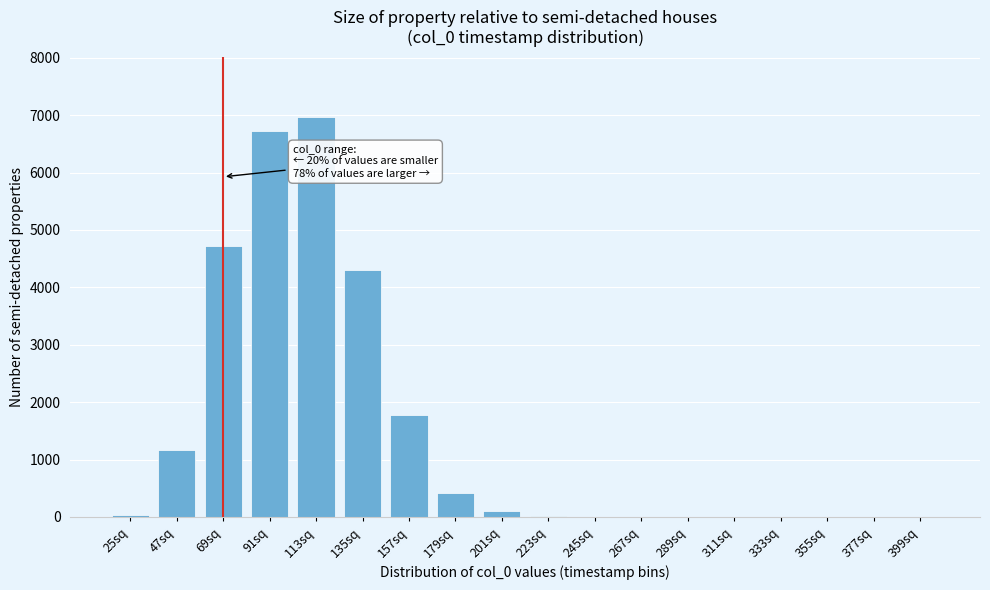

At which label is the value closest to 3486?

135sq